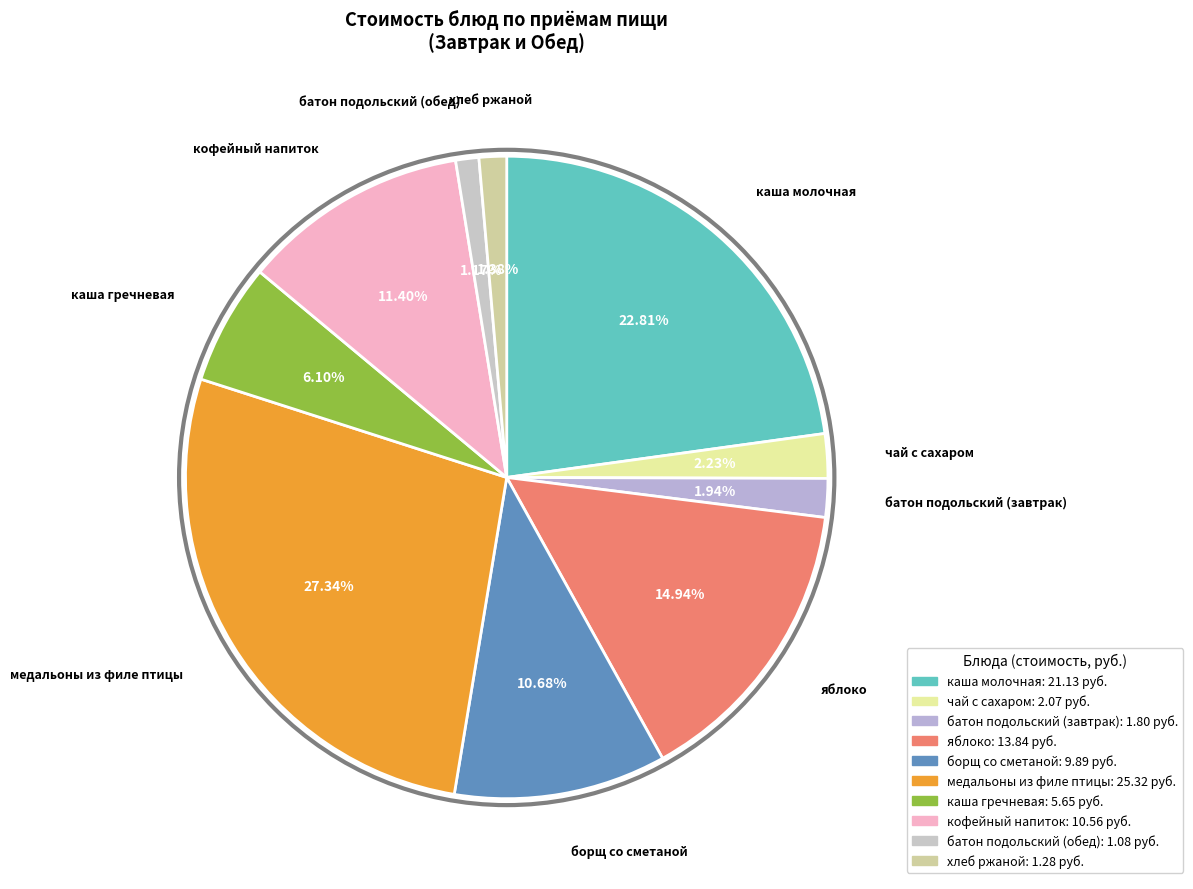

How many segments does this pie chart have?

10